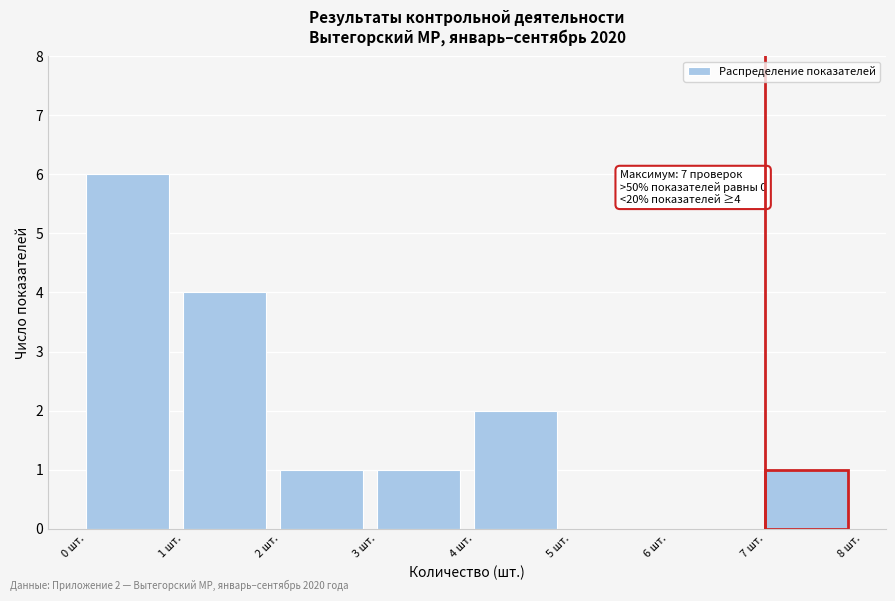

Over which range of the x-axis is the bar tallest?

0 to 1